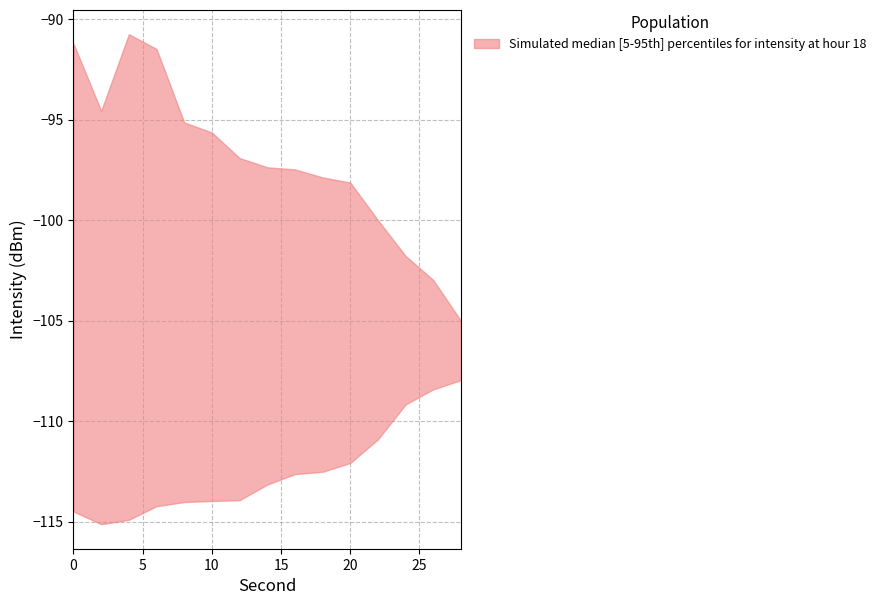

True or false: lower has a value of -198.3 at 2.

False